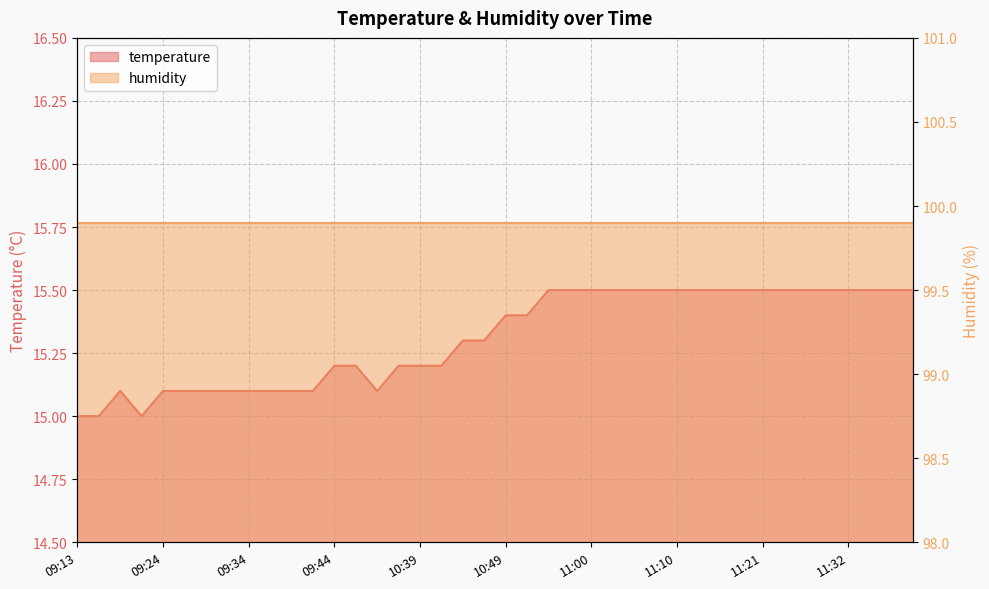

Count the values in the range 15 to 16.

40